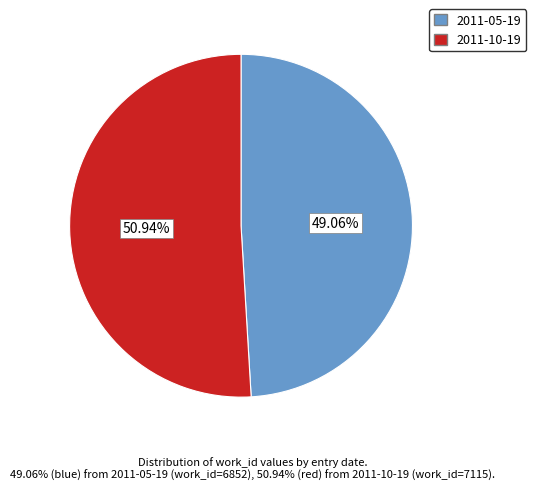

To the nearest percent, what percentage of the pie is 2011-10-19?

51%